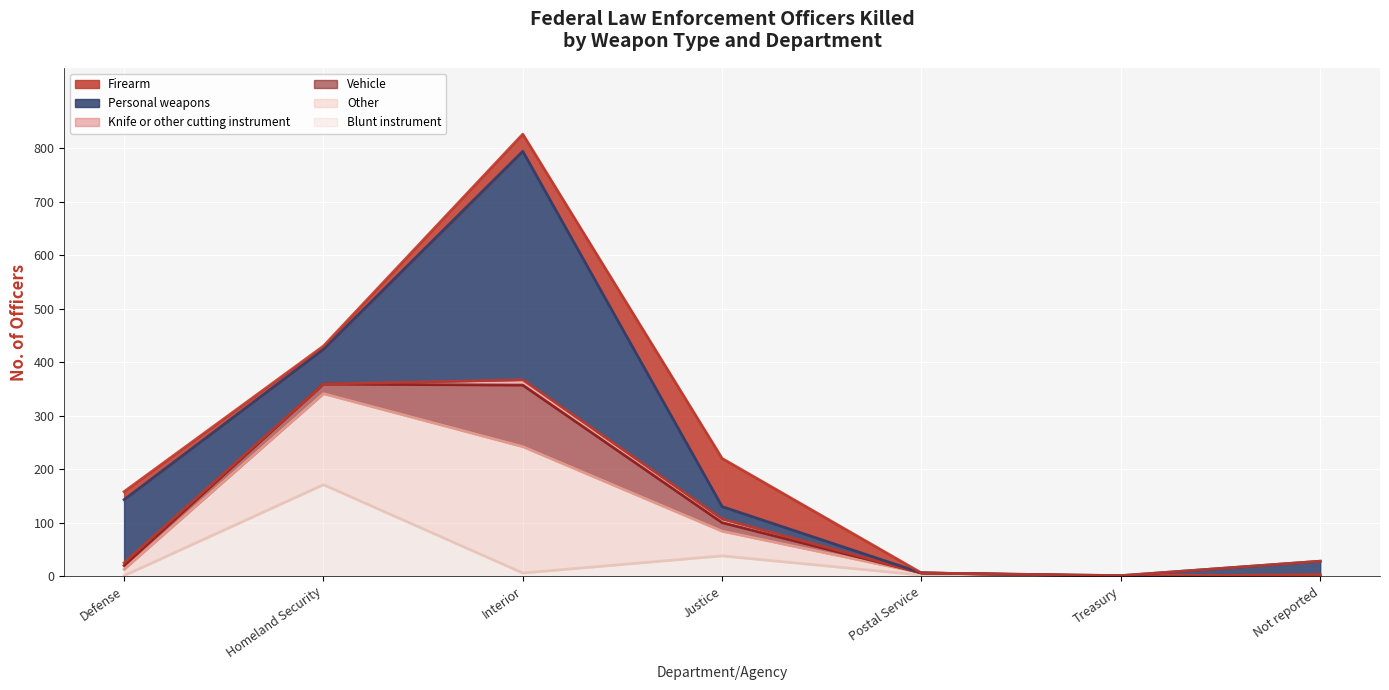

Which has a higher value, Homeland Security or Justice?

Justice